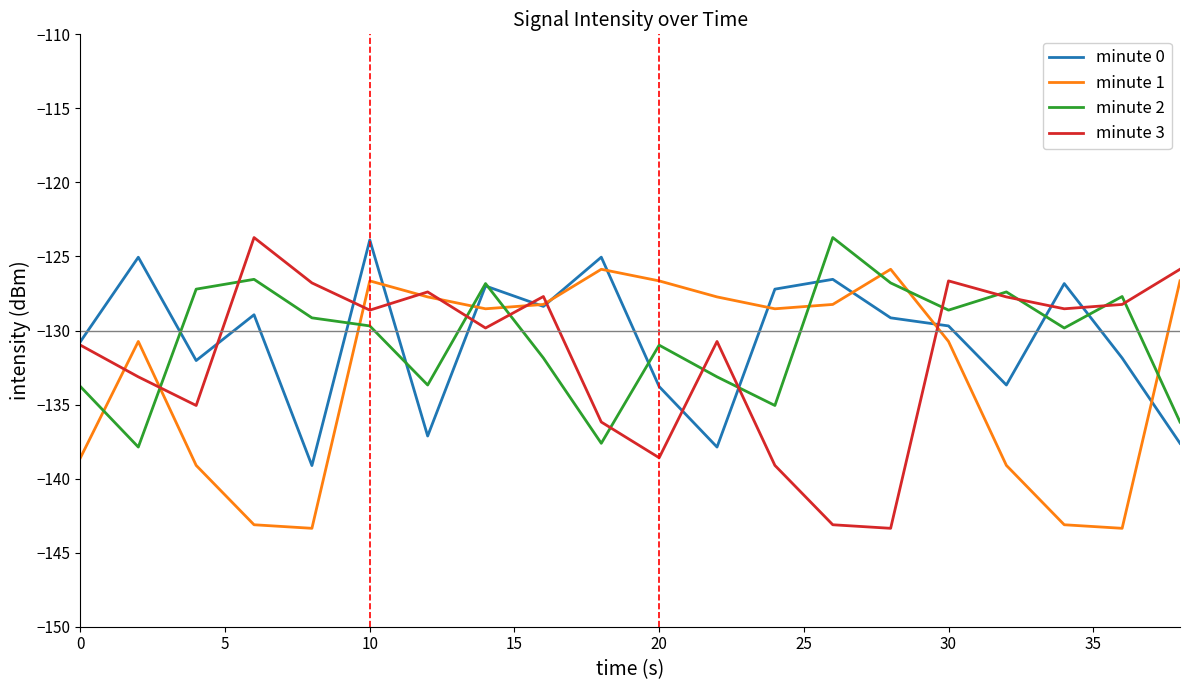

What is the maximum value for minute 3?

-123.7